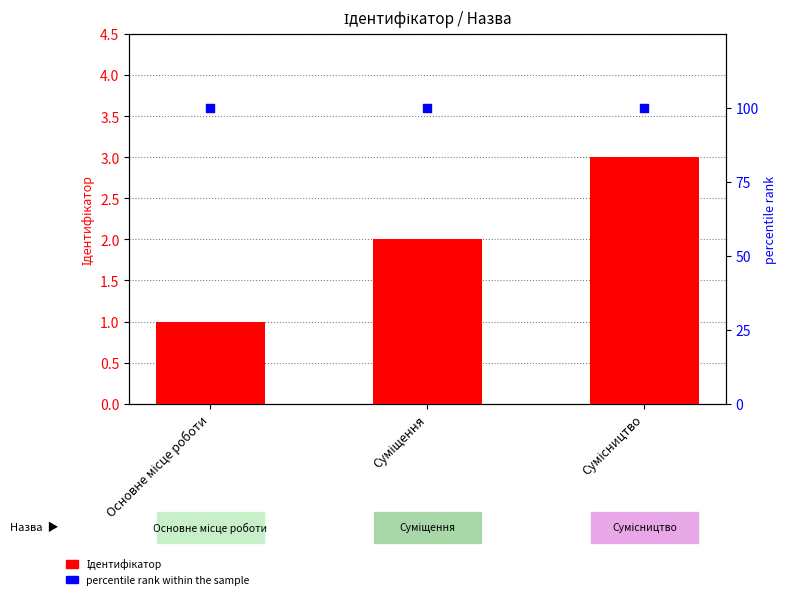

Which series reaches the maximum Y coordinate?

percentile rank within the sample